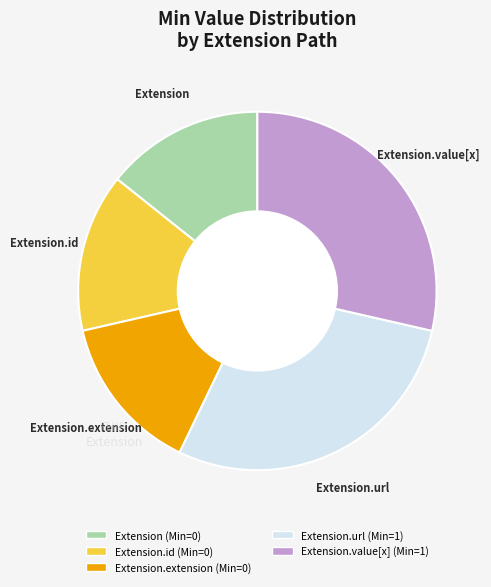

How many segments does this pie chart have?

5